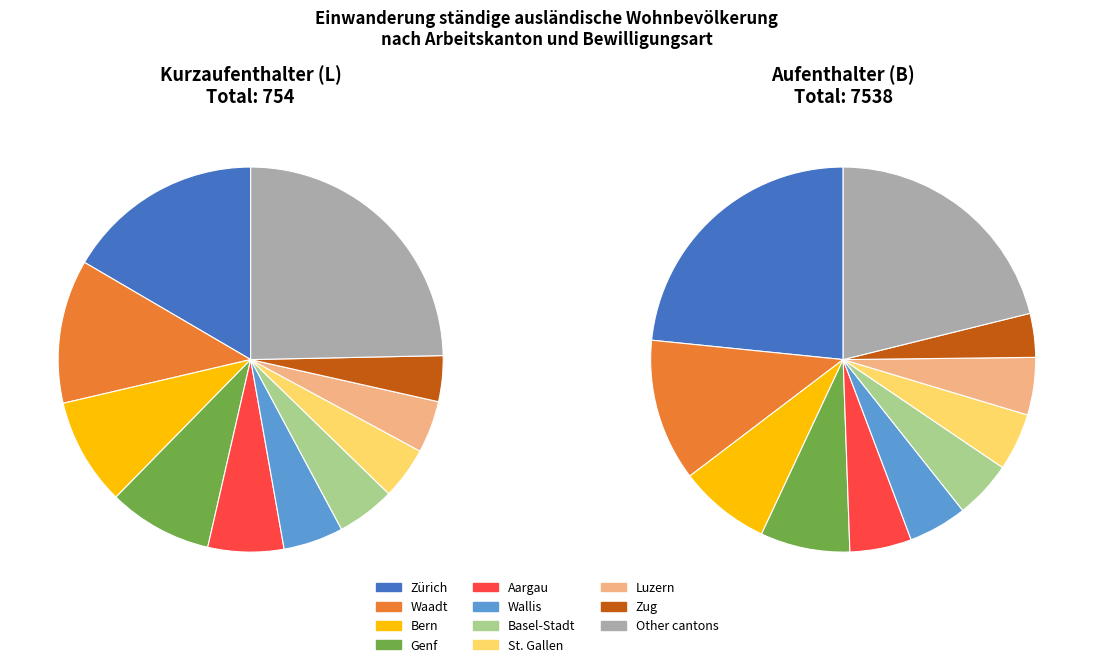

Between Aargau and Genf, which is larger?

Genf